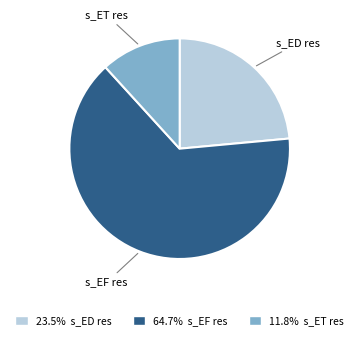

Is the sum of 64.7% s_EF res and 11.8% s_ET res greater than half?

Yes